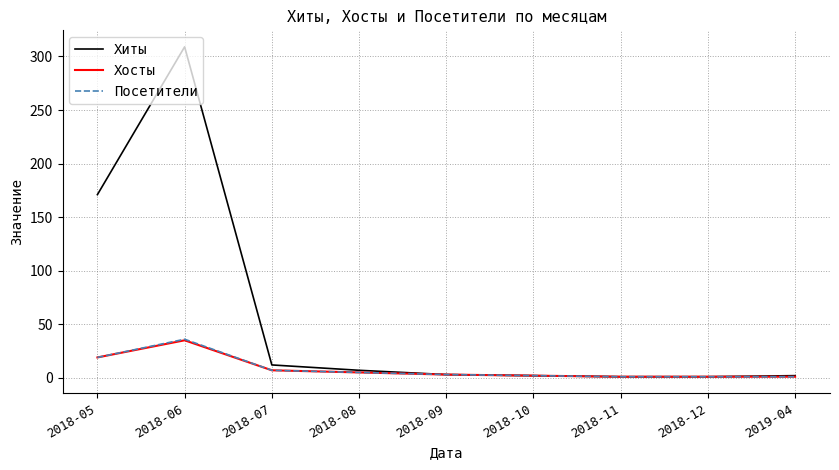

The value of Посетители at 2018-05 is 32. True or false?

False